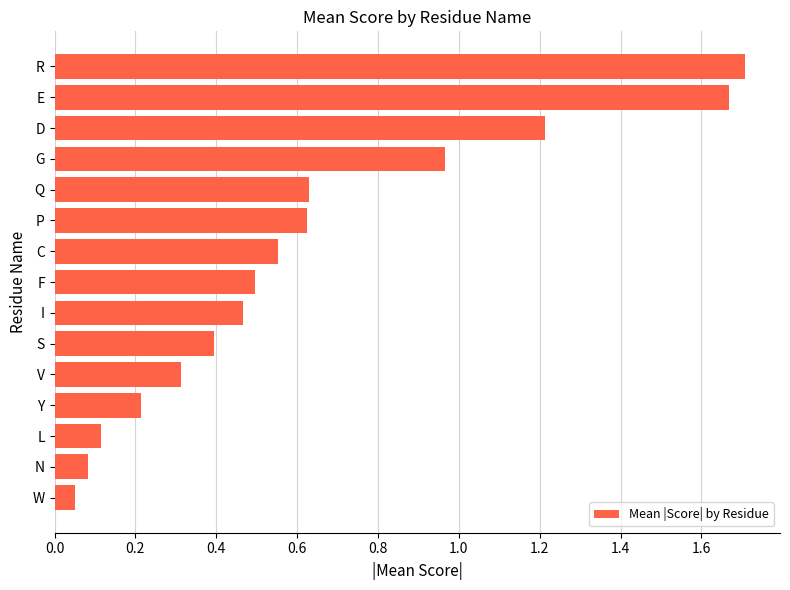

Which has a higher value, W or L?

L